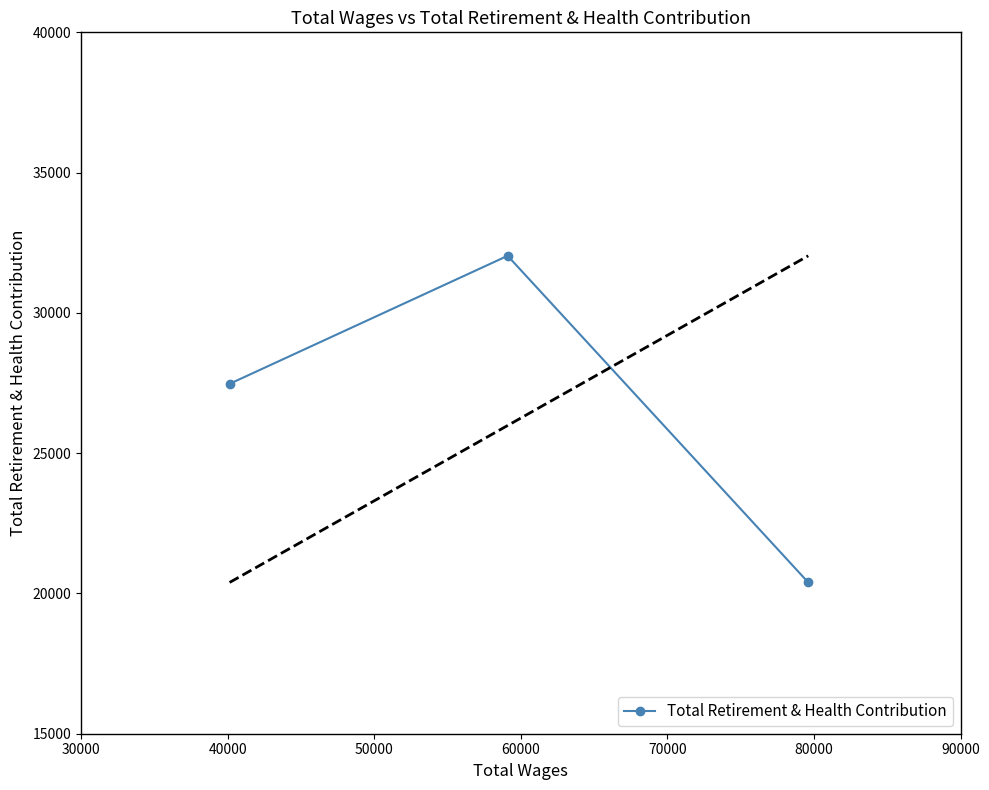

What is the value of the 2nd point from the left?

32035